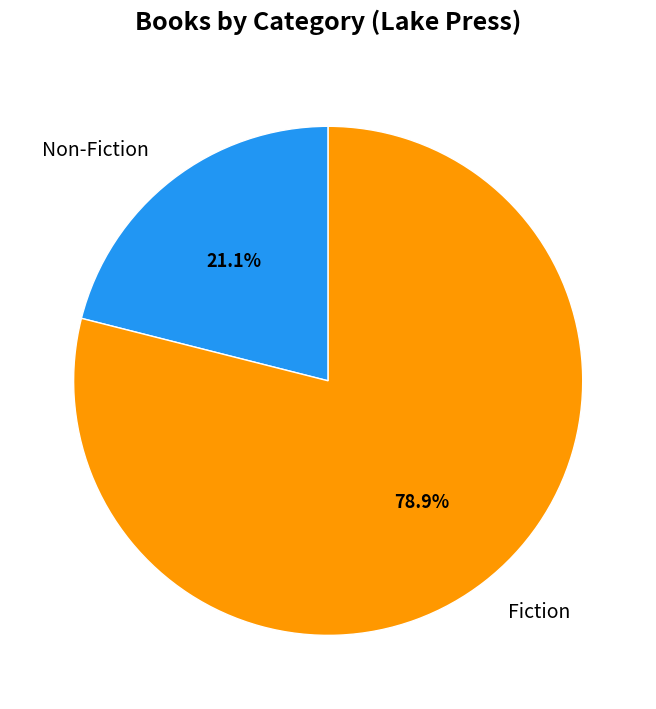

Rank the categories by value from highest to lowest.

Fiction, Non-Fiction